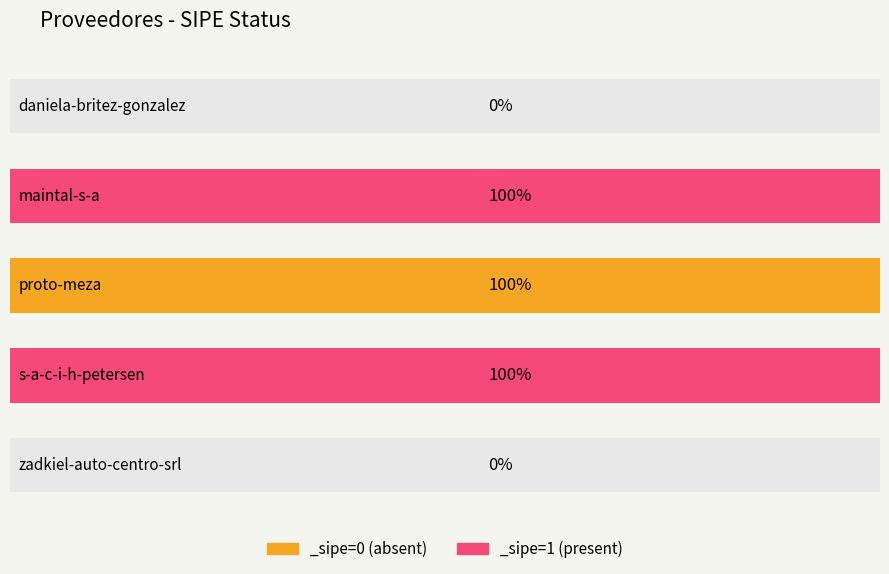

Rank the categories by value from highest to lowest.

maintal-s-a, proto-meza, s-a-c-i-h-petersen, daniela-britez-gonzalez, zadkiel-auto-centro-srl